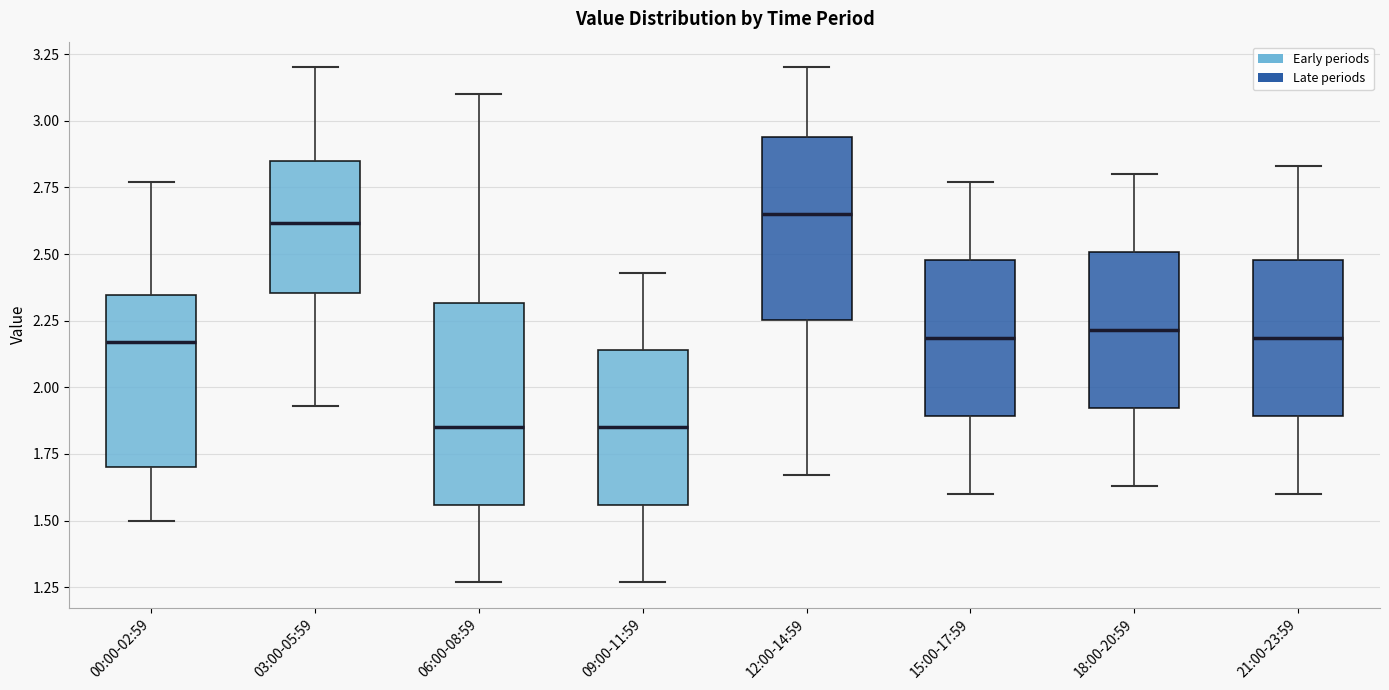

Where does the lower whisker of the box for 09:00-11:59 end on the y-axis? The values are not printed on the chart, so give them approximately, as read against the axis.

1.25